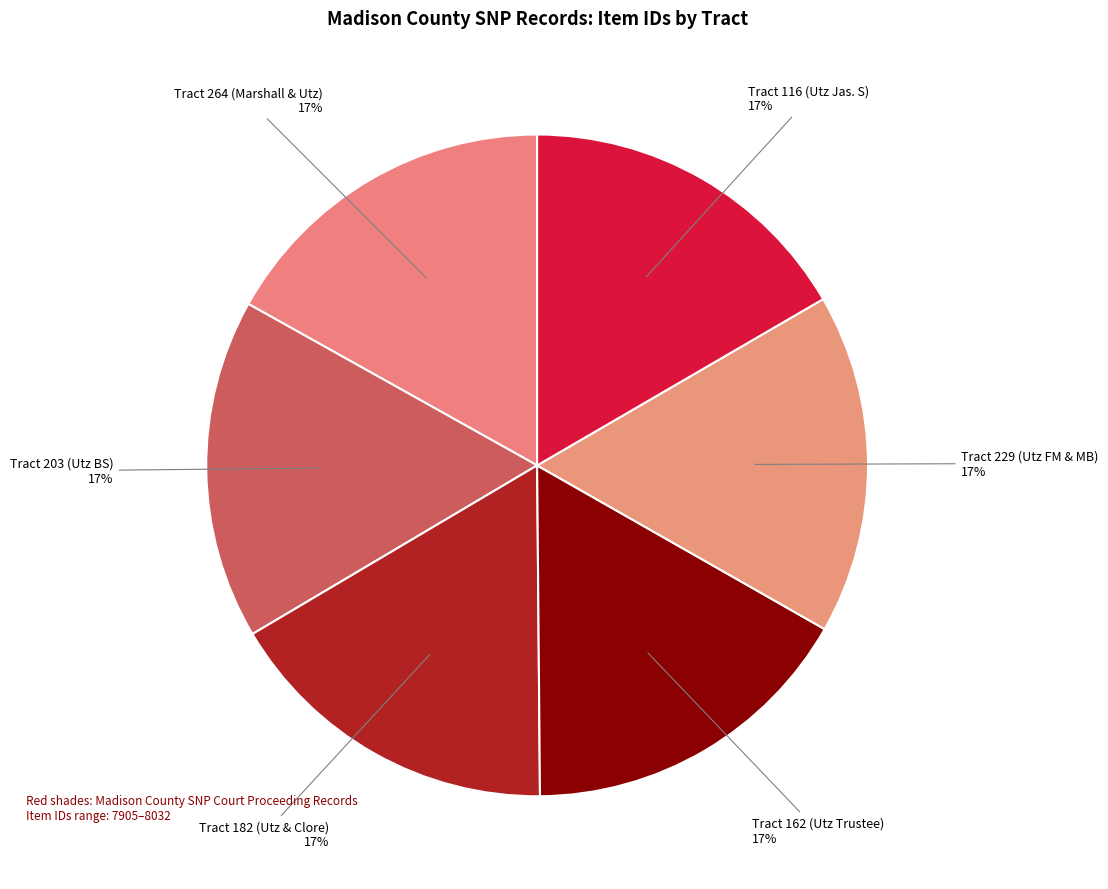

What is the ratio of the value at Tract 203 (Utz BS) to the value at Tract 162 (Utz Trustee)?

1.0